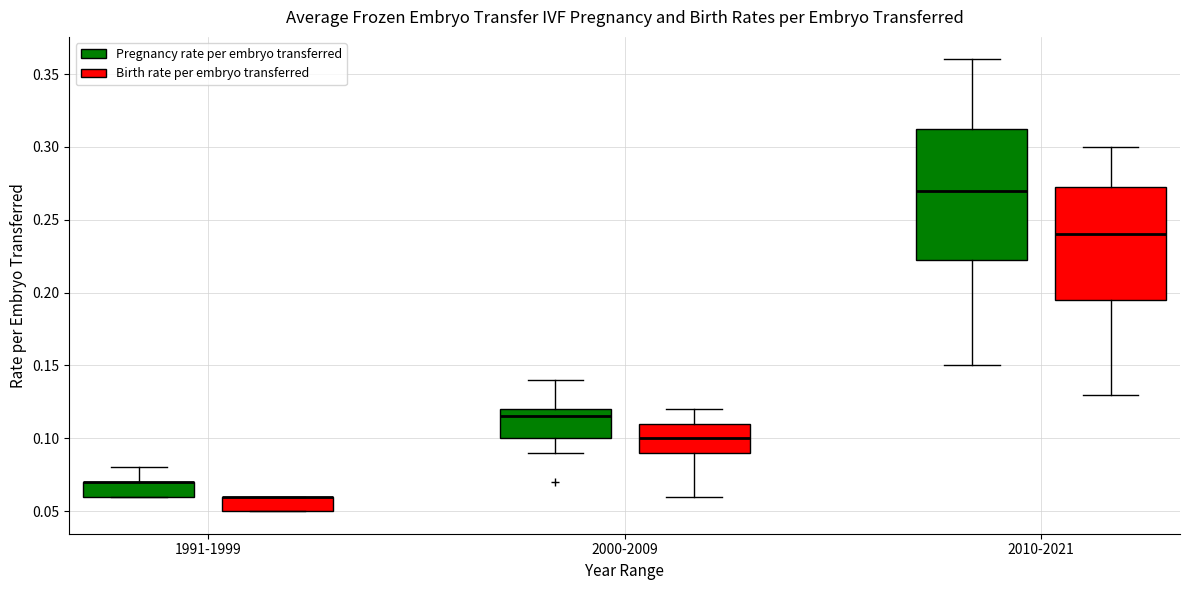

Where is the upper edge of the box for 1991-1999 (Birth rate per embryo transferred) on the y-axis? The values are not printed on the chart, so give them approximately, as read against the axis.

0.060